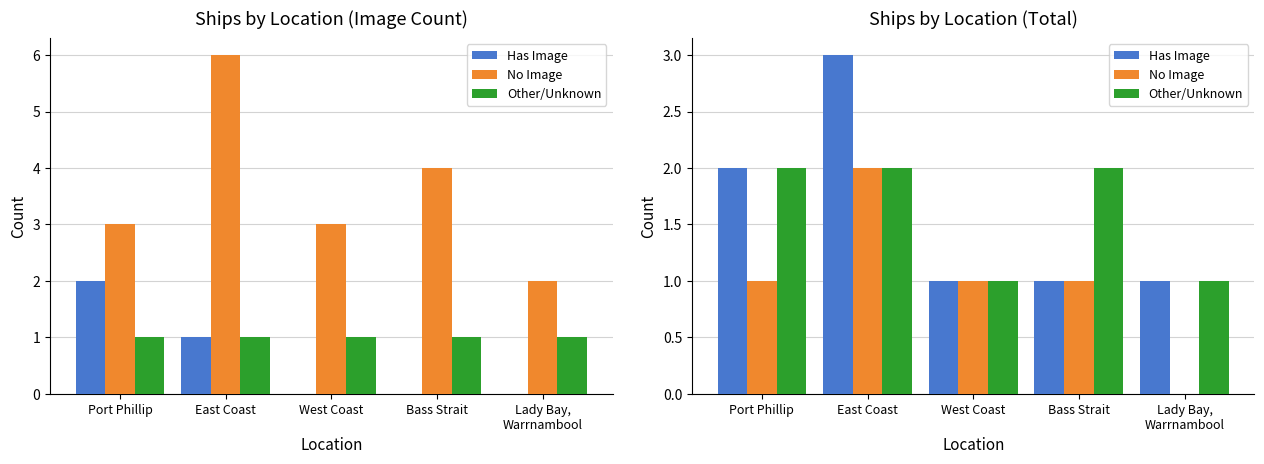

What is the difference between the Has Image values at East Coast and Bass Strait?

2